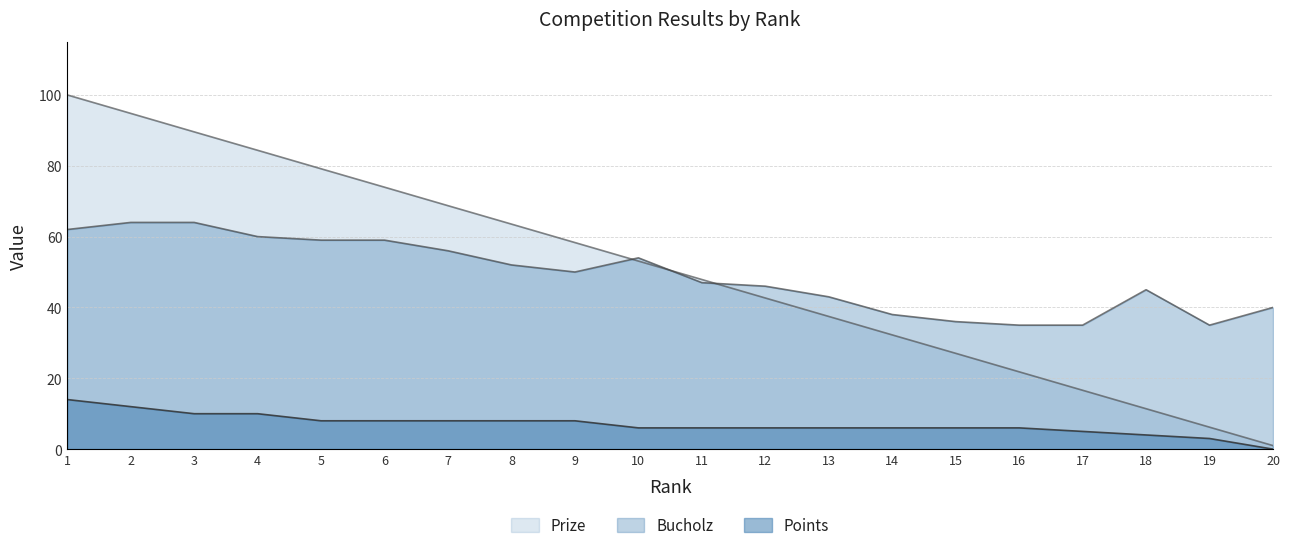

Reading right to left, transcribe all the data shown in this chart.

Prize: 1.0	6.2	11.4	16.6	21.8	27.1	32.2	37.5	42.7	47.9	53.1	58.3	63.5	68.7	74.0	79.2	84.4	89.6	94.8	100.0
Bucholz: 40.0	35.0	45.0	35.0	35.0	36.0	38.0	43.0	46.0	47.0	54.0	50.0	52.0	56.0	59.0	59.0	60.0	64.0	64.0	62.0
Points: 0.0	3.0	4.0	5.0	6.0	6.0	6.0	6.0	6.0	6.0	6.0	8.0	8.0	8.0	8.0	8.0	10.0	10.0	12.0	14.0